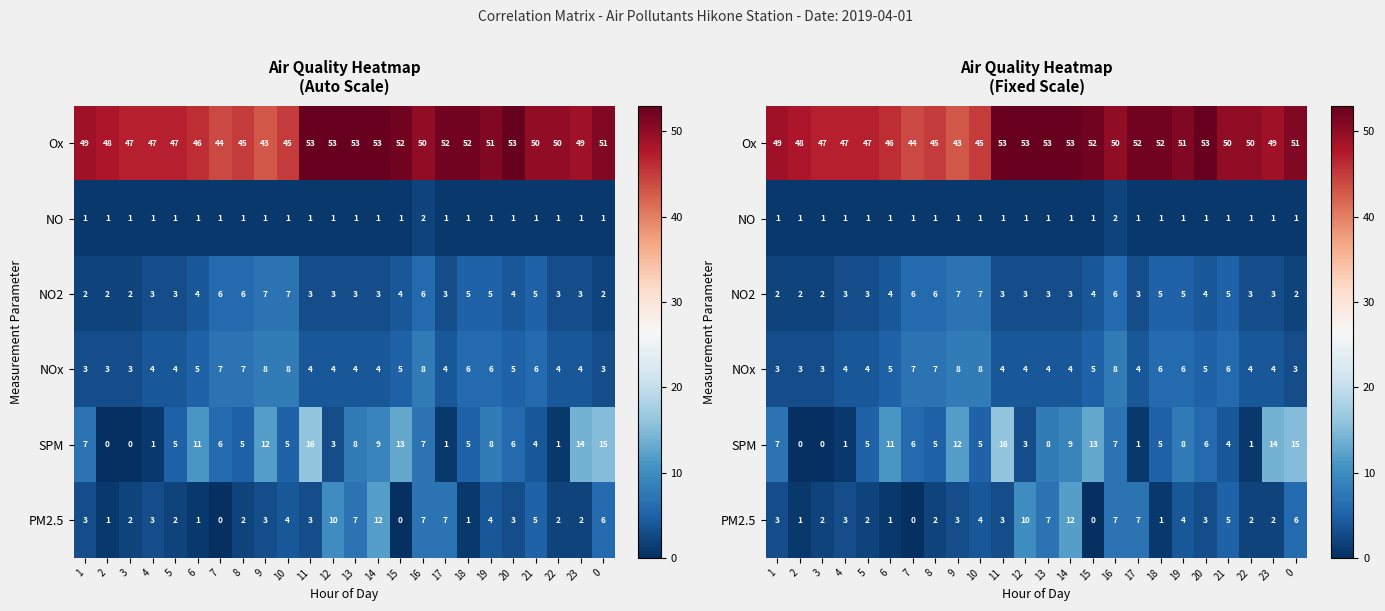

What is the average value of the NO2 series?

4